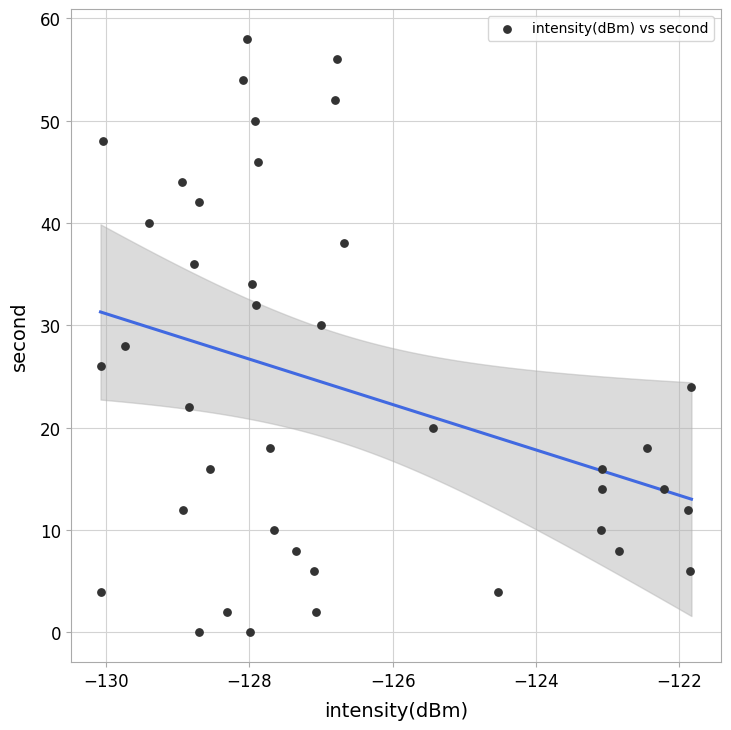

What is the range of Y values (max minus min)?

58